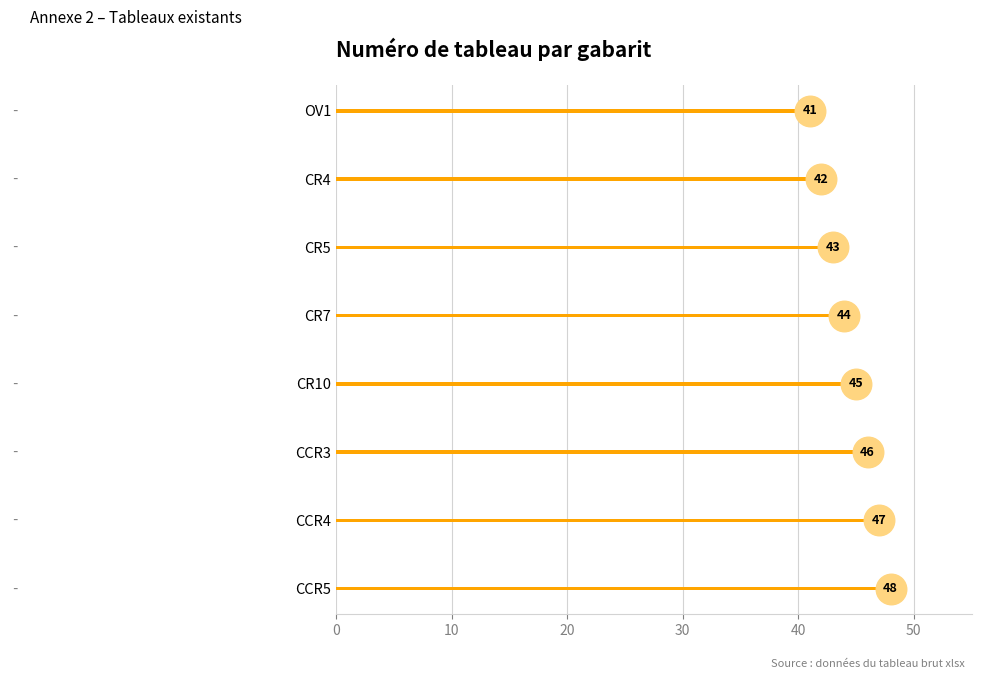

Does the chart contain stacked bars?

No